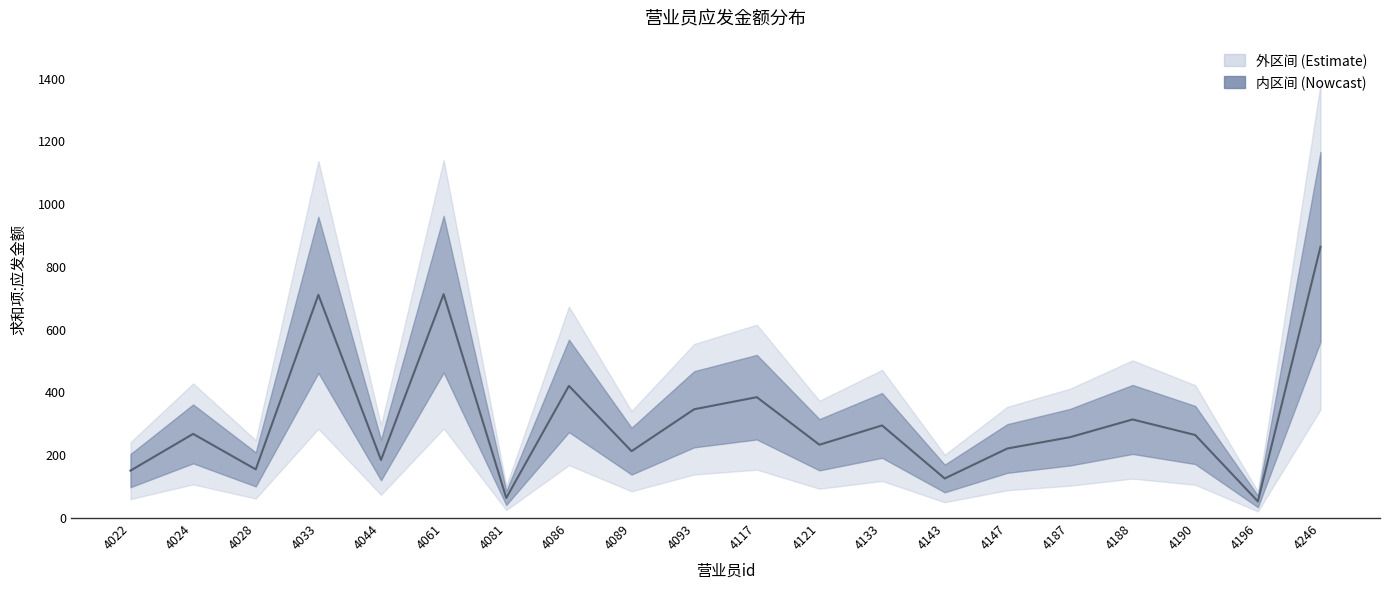

Is it true that the value at 4093 is 346.5?

True